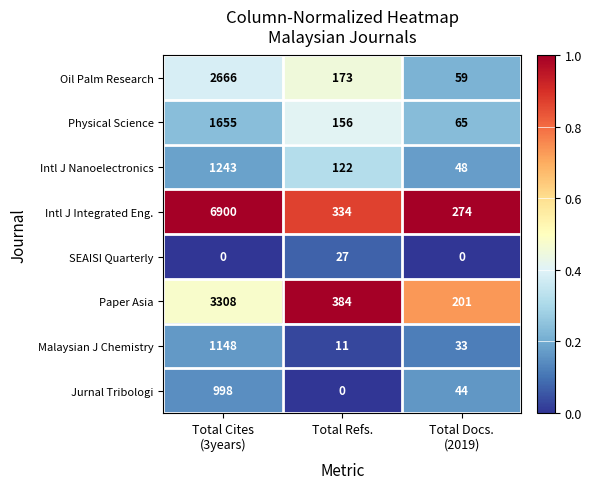

What is the difference between the highest and lowest values at Total Refs.?

384